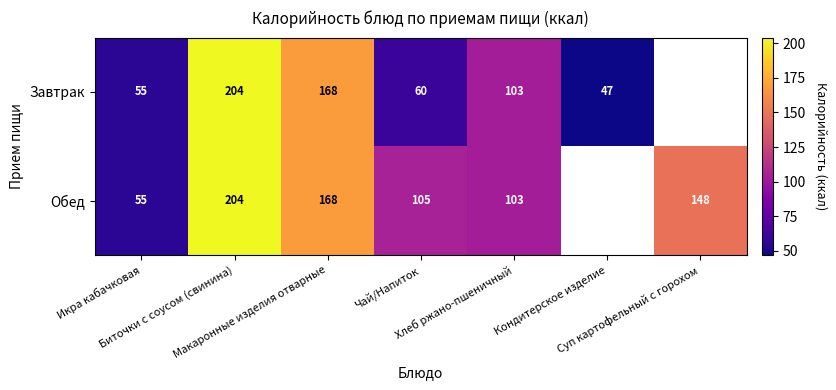

What is the minimum value shown in the chart?

47.0